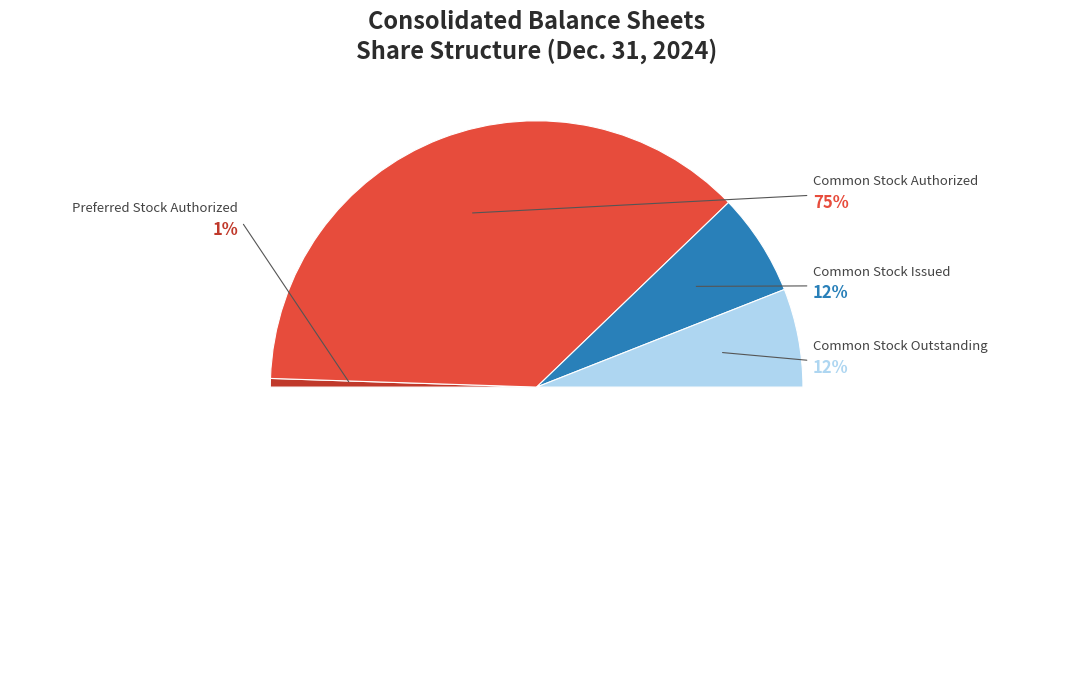

Combined, what portion of the pie is Common Stock Authorized and Common Stock Outstanding?

86.5%